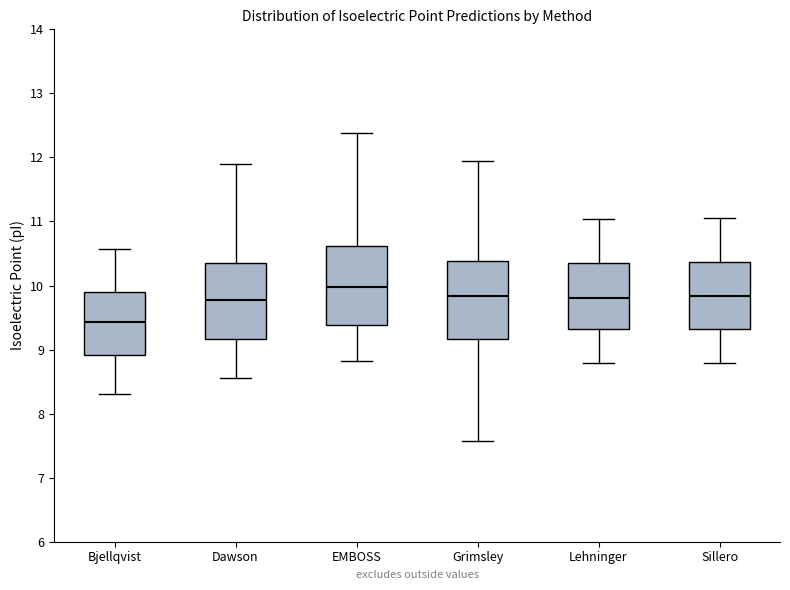

Where does the lower whisker of the box for Grimsley end on the y-axis? The values are not printed on the chart, so give them approximately, as read against the axis.

7.6